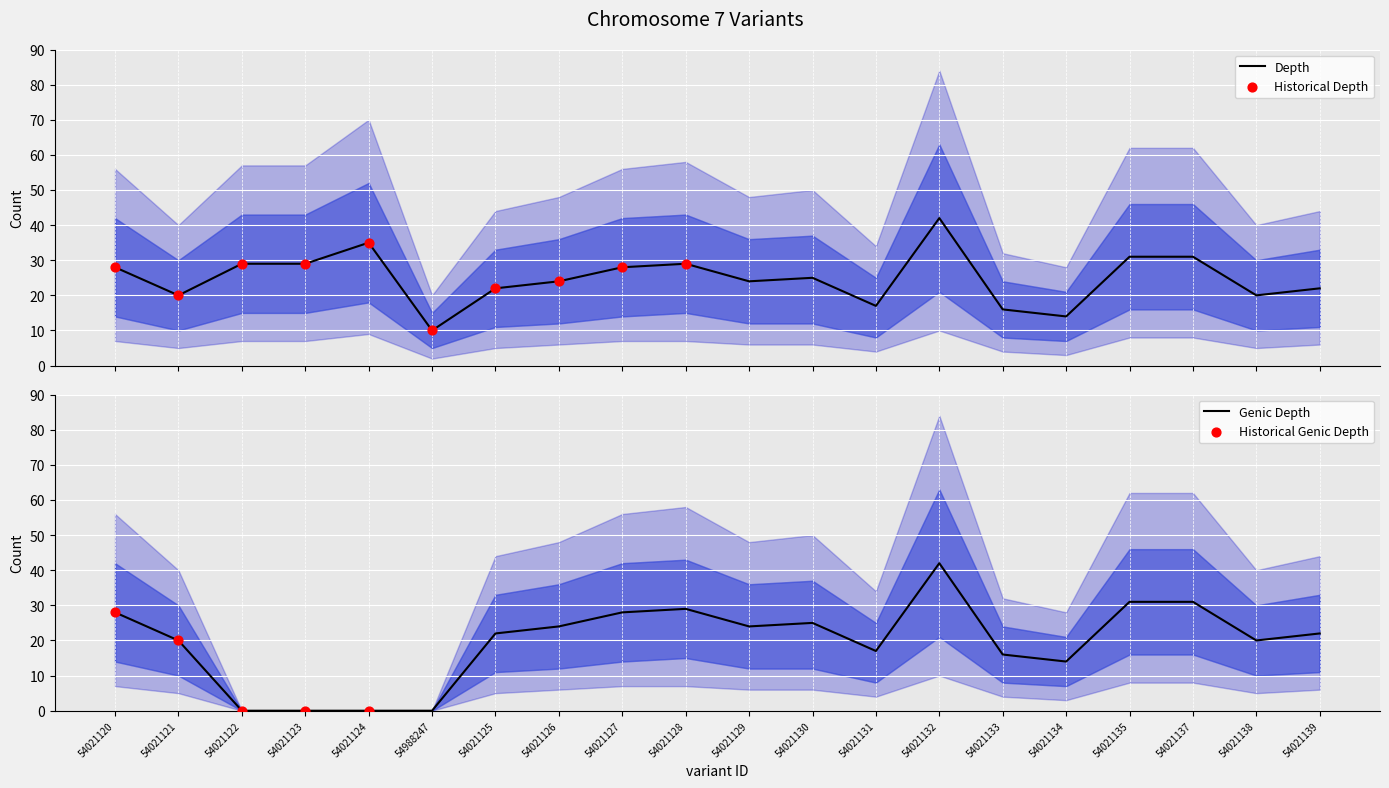

At how many categories does at least one series exceed 37?

16